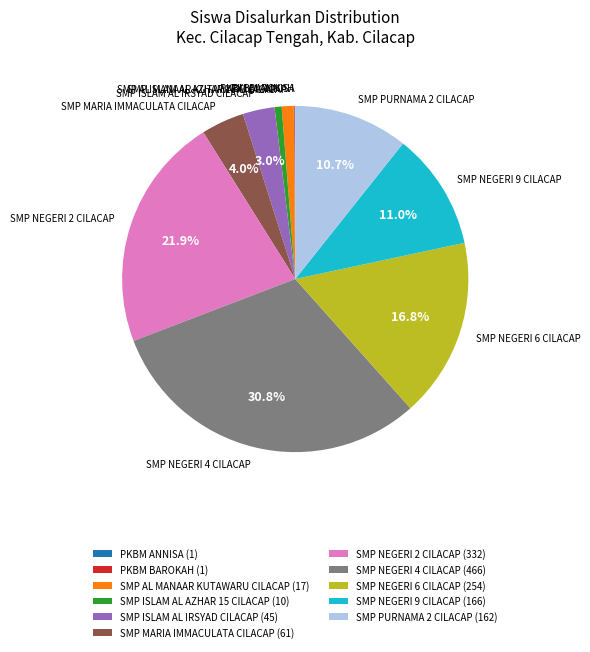

To the nearest percent, what is the difference between the largest and smallest slice percentages?

31%